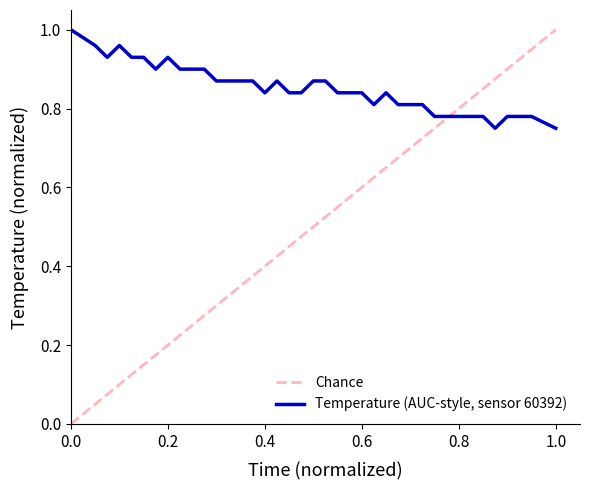

What value does the data have at 00:06?

1.0